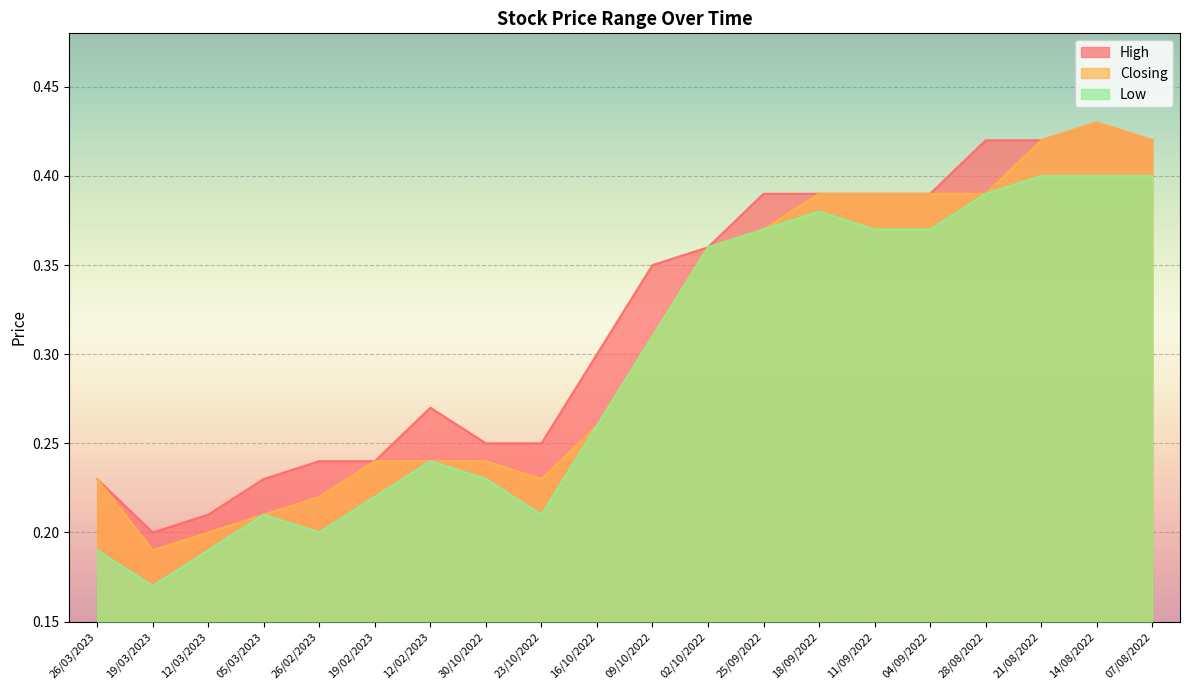

What is the value of the Closing point at the 14th from the left?

0.4